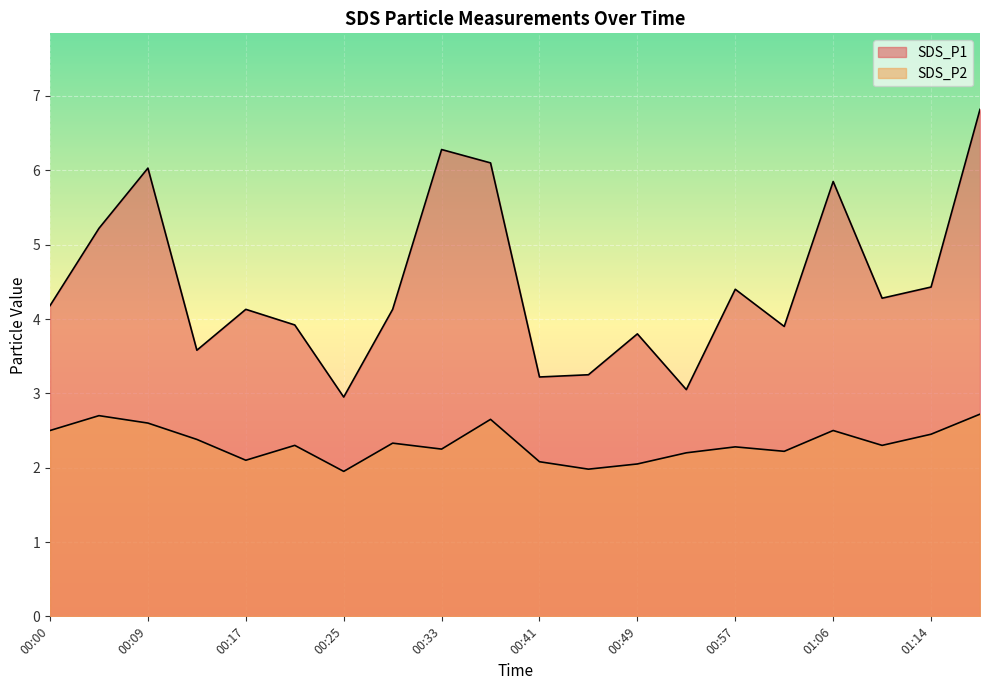

Between 00:33 and 00:25, which is larger?

00:33